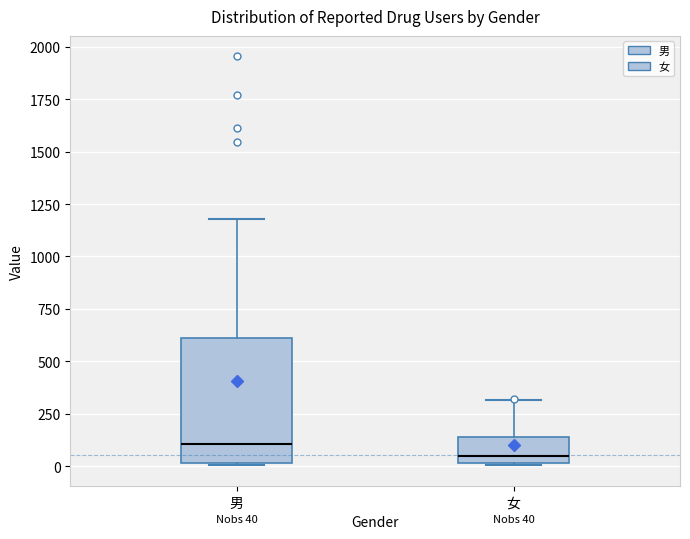

Comparing the boxes themselves (not the whiskers), which one is the tallest?

男